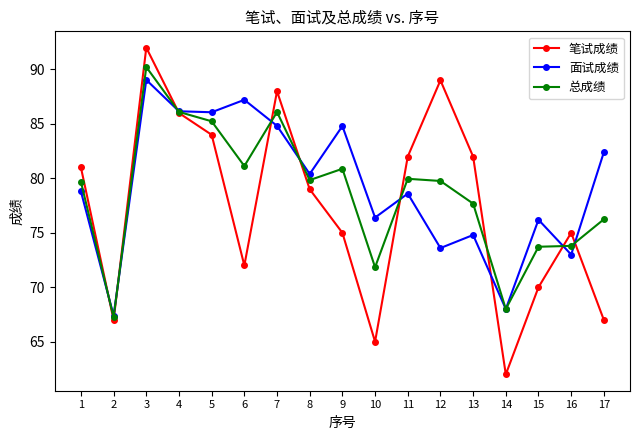

What is the highest value of the 笔试成绩 series?

92.0